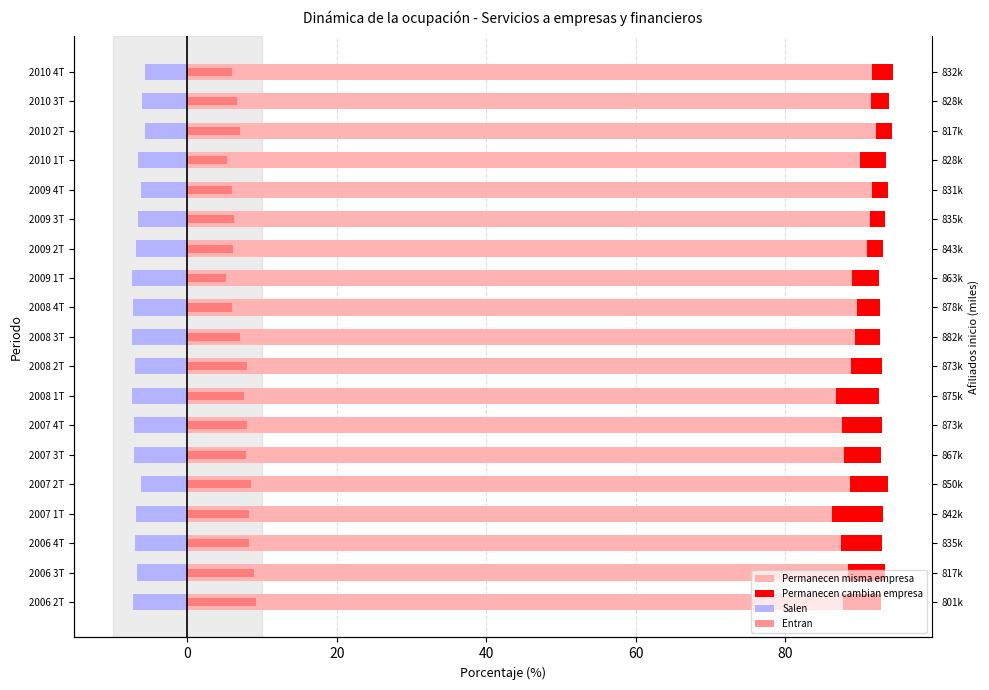

At which category does the chart reach its peak across all series?

2010 2T